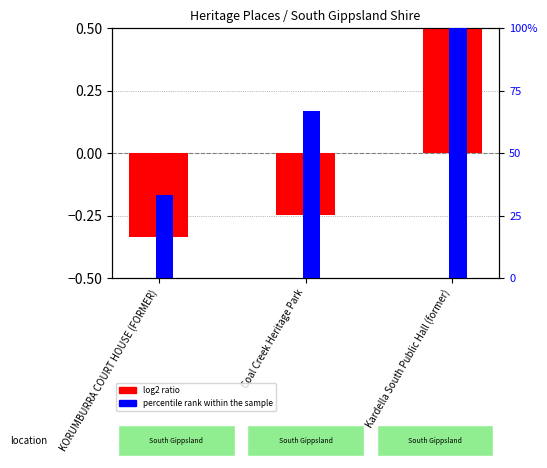

Between KORUMBURRA COURT HOUSE (FORMER) and Coal Creek Heritage Park, which series saw the biggest shift?

percentile rank within the sample